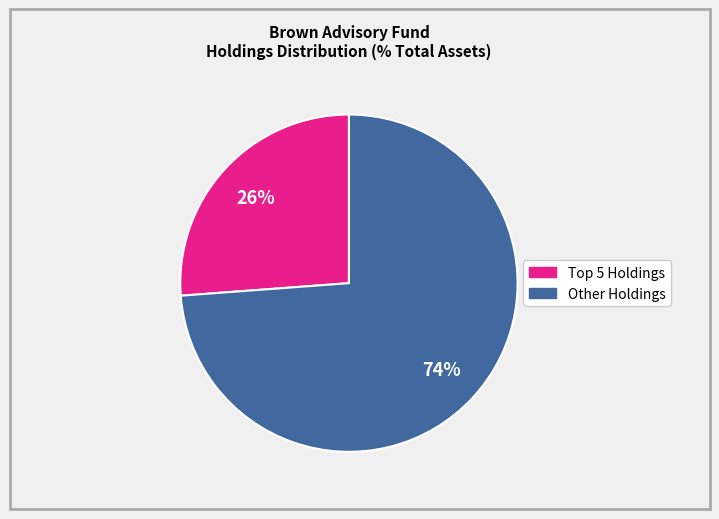

Is there any slice that represents more than half of the pie?

Yes